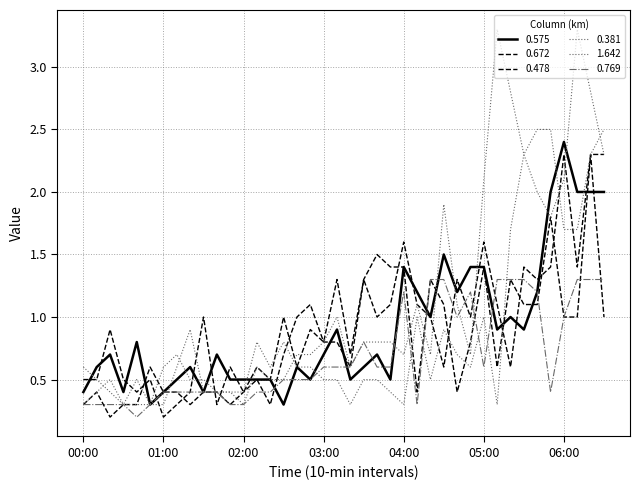

How many series are shown in this chart?

6